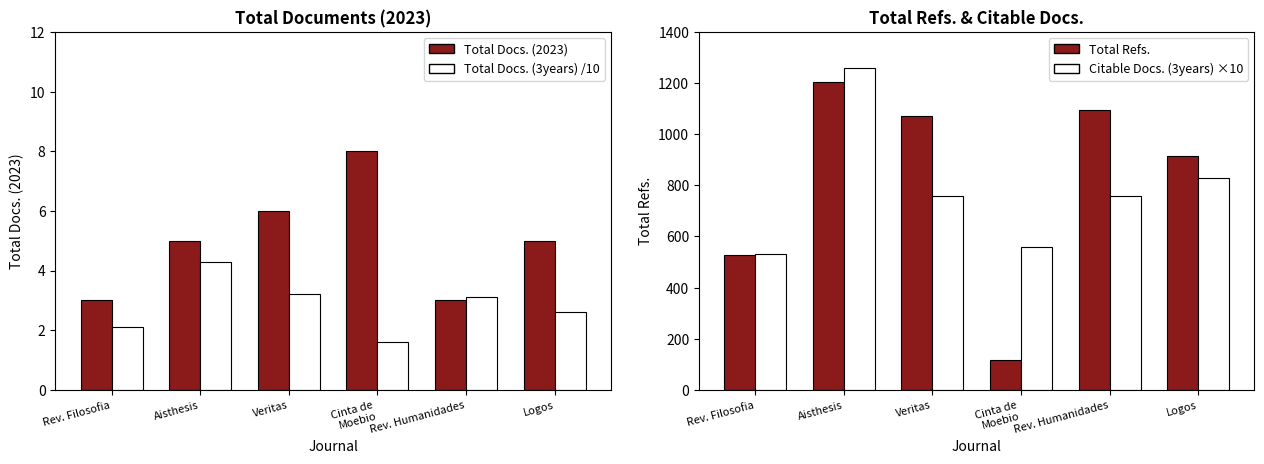

What is the value of the Citable Docs. (3years) ×10 bar at the 4th from the left?

560